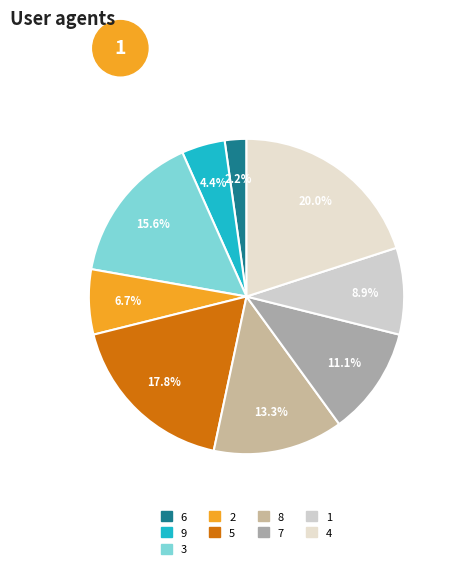

Rank the categories by value from lowest to highest.

6, 9, 2, 1, 7, 8, 3, 5, 4